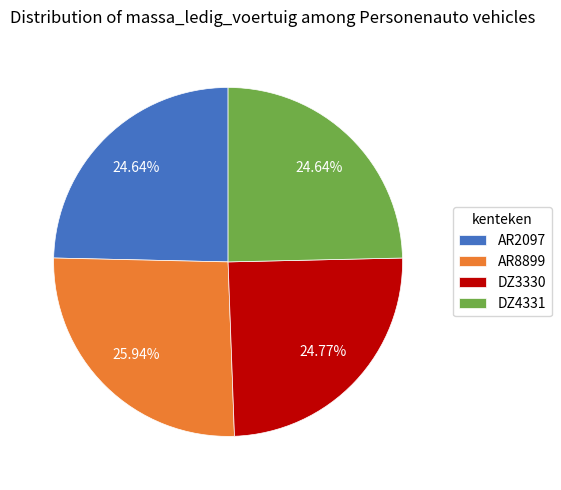

True or false: DZ4331 accounts for 25% of the total.

True